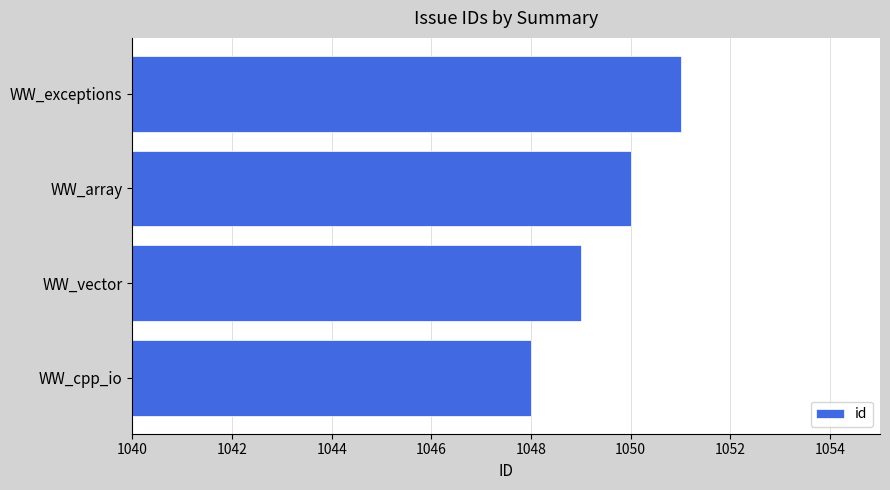

The chart shows a value of 462 at WW_vector. True or false?

False